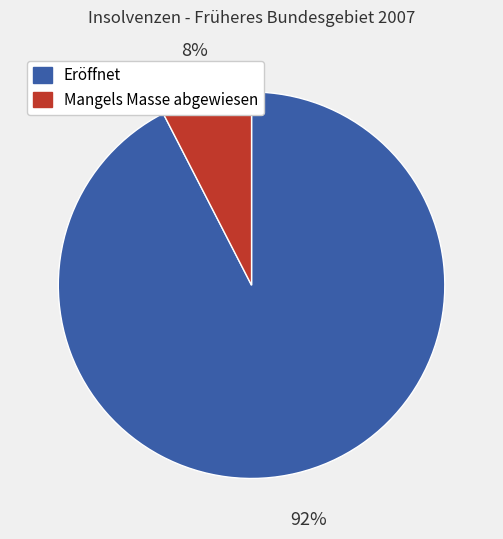

What percentage is the Mangels Masse abgewiesen slice, to the nearest percent?

8%